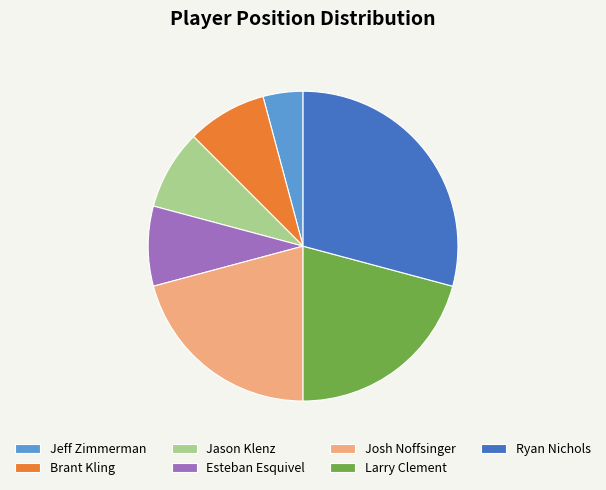

Does Brant Kling represent more than half of the total?

No